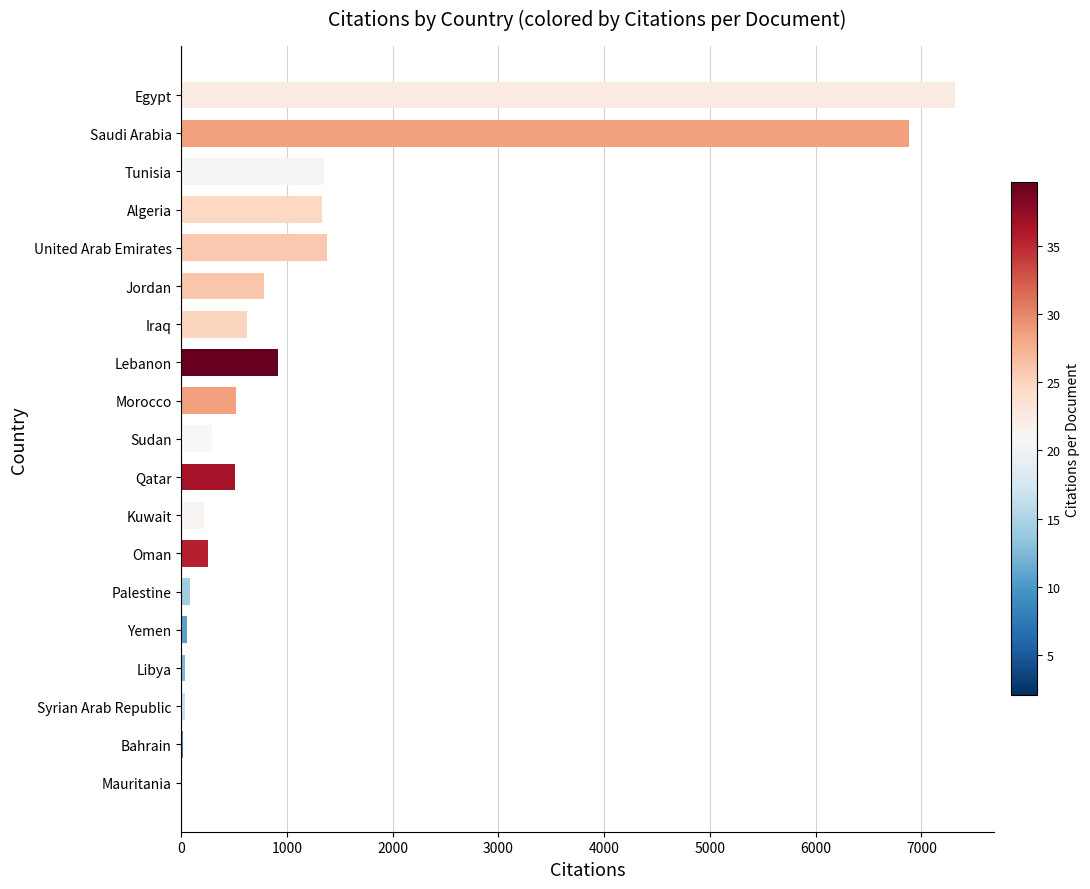

What is the maximum value shown in the chart?

7321